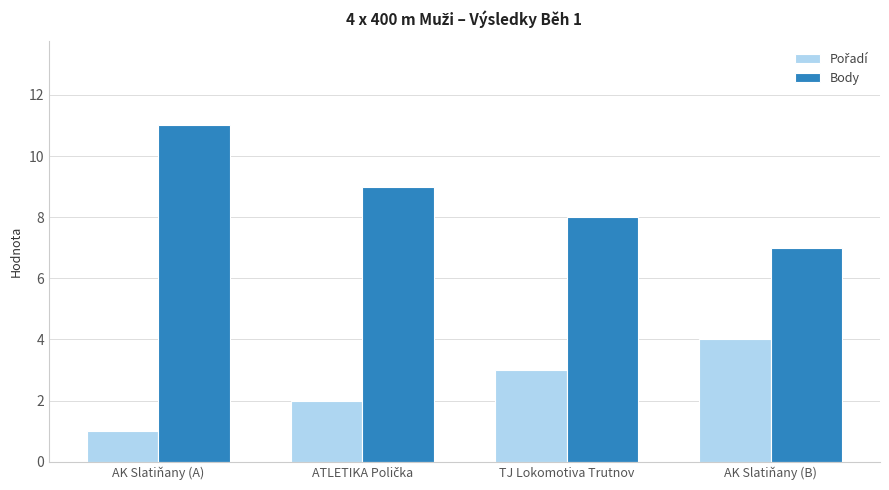

Is it true that Body equals 2 at TJ Lokomotiva Trutnov?

False